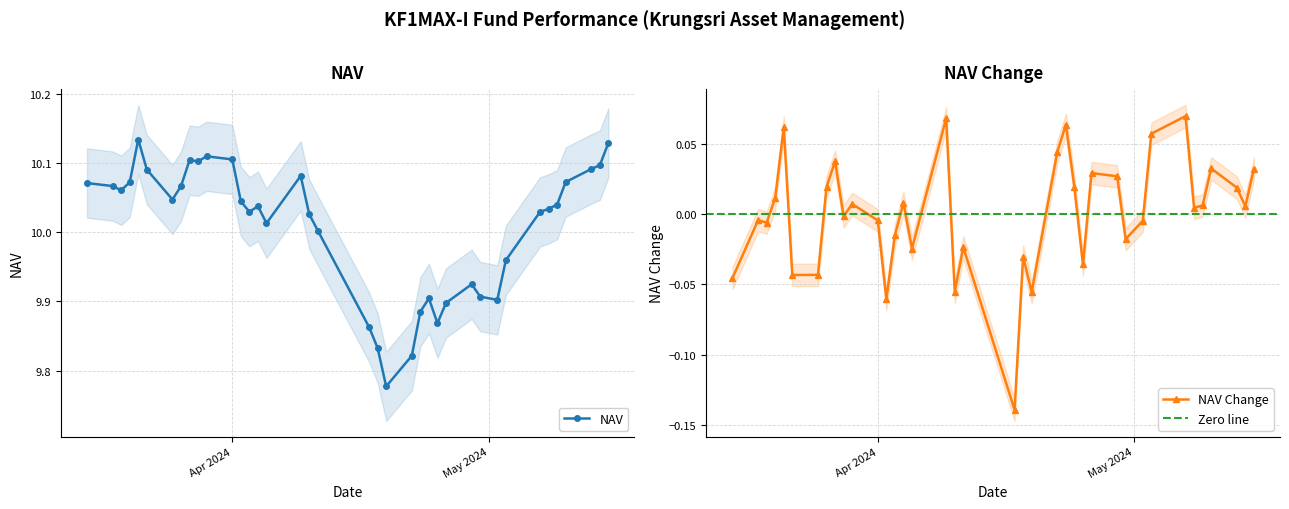

How many interior local peaks does the NAV Change series have?

12